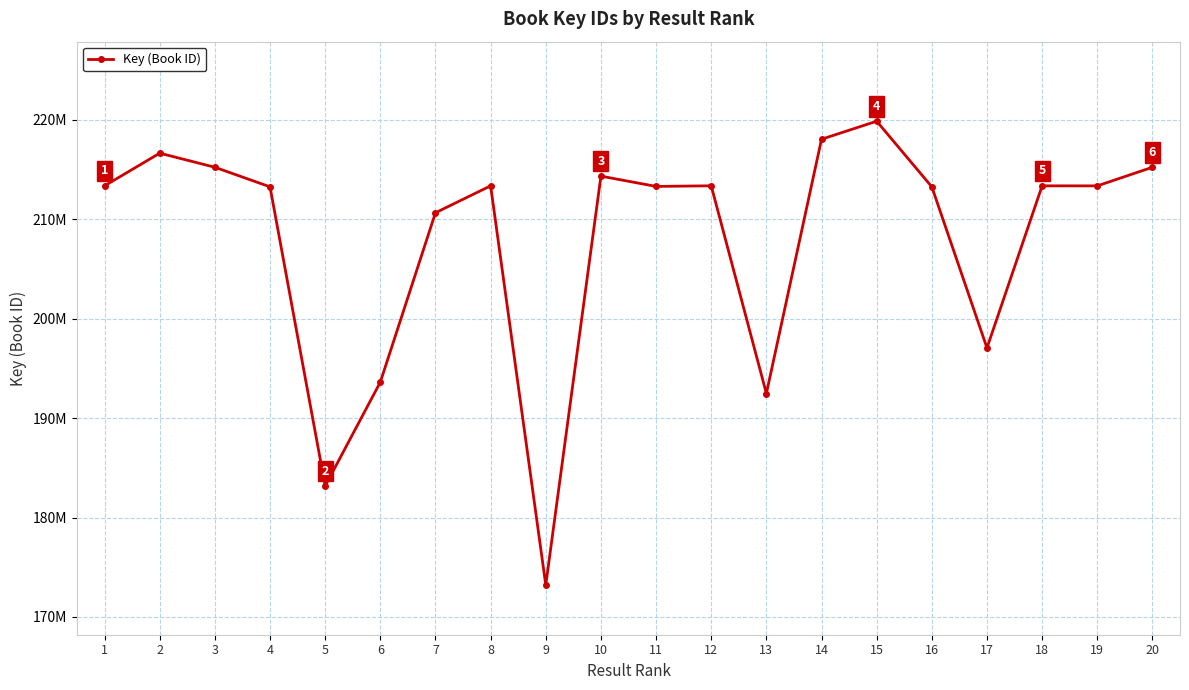

Is this an area chart (filled region under the line)?

No